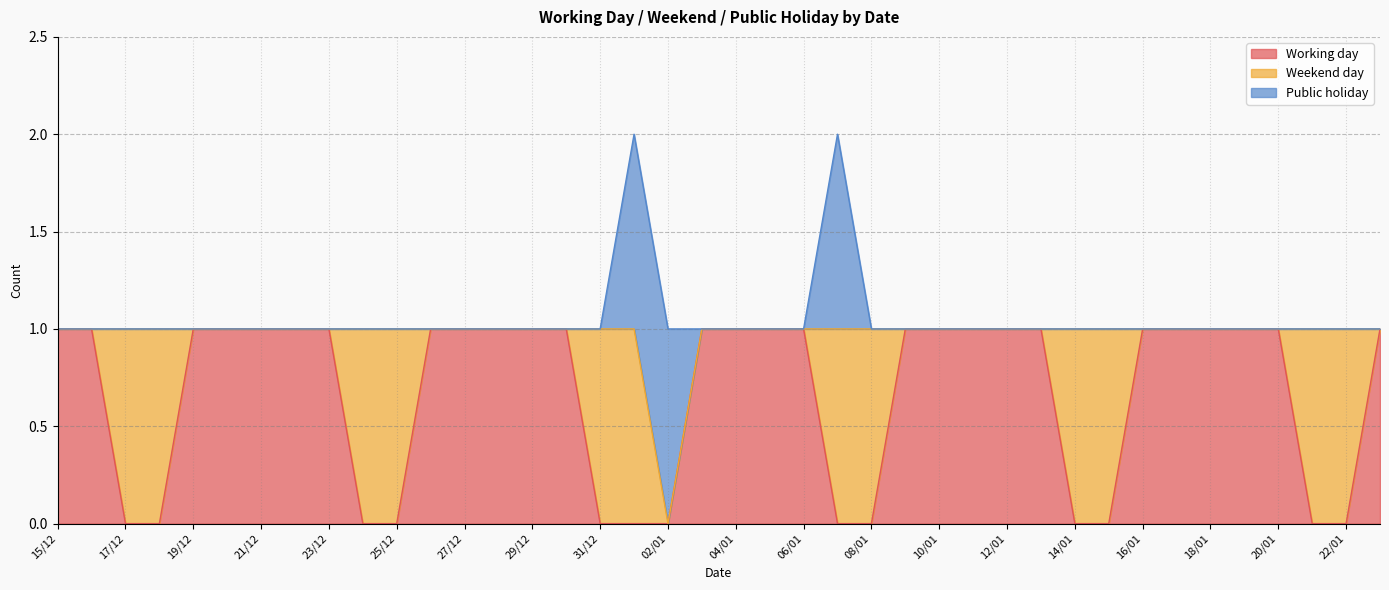

In Public holiday, how many points are higher than both neighbors (excluding endpoints)?

1